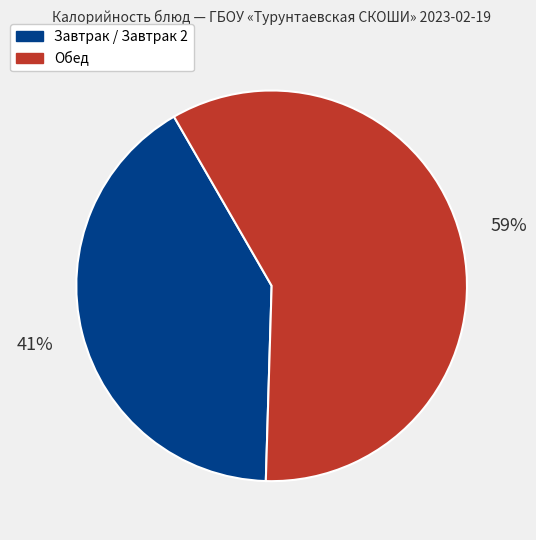

To the nearest percent, what is the average slice percentage?

50%